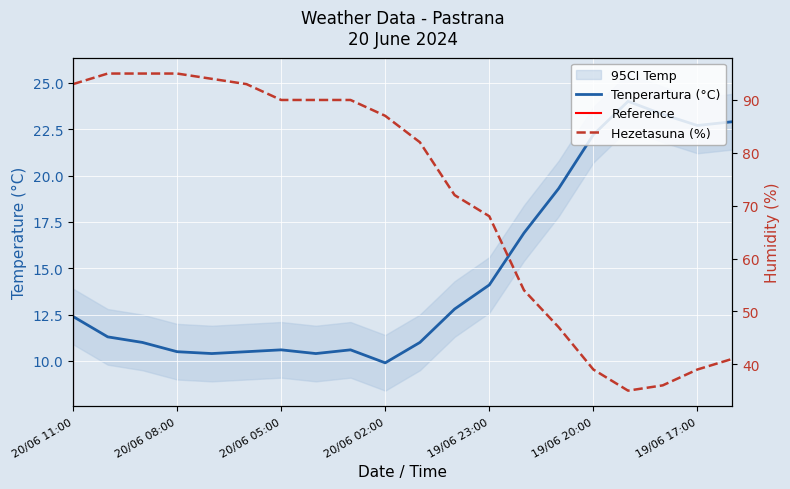

Reading right to left, extract all data points from this chart.

Tenperartura (C): 19/06 16:00=22.9	19/06 17:00=22.7	19/06 18:00=23.3	19/06 19:00=24.0	19/06 20:00=22.2	19/06 21:00=19.3	19/06 22:00=16.9	19/06 23:00=14.1	20/06 00:00=12.8	20/06 01:00=11.0	20/06 02:00=9.9	20/06 03:00=10.6	20/06 04:00=10.4	20/06 05:00=10.6	20/06 06:00=10.5	20/06 07:00=10.4	20/06 08:00=10.5	20/06 09:00=11.0	20/06 10:00=11.3	20/06 11:00=12.4
Hezetasuna (%): 19/06 16:00=41.0	19/06 17:00=39.0	19/06 18:00=36.0	19/06 19:00=35.0	19/06 20:00=39.0	19/06 21:00=47.0	19/06 22:00=54.0	19/06 23:00=68.0	20/06 00:00=72.0	20/06 01:00=82.0	20/06 02:00=87.0	20/06 03:00=90.0	20/06 04:00=90.0	20/06 05:00=90.0	20/06 06:00=93.0	20/06 07:00=94.0	20/06 08:00=95.0	20/06 09:00=95.0	20/06 10:00=95.0	20/06 11:00=93.0